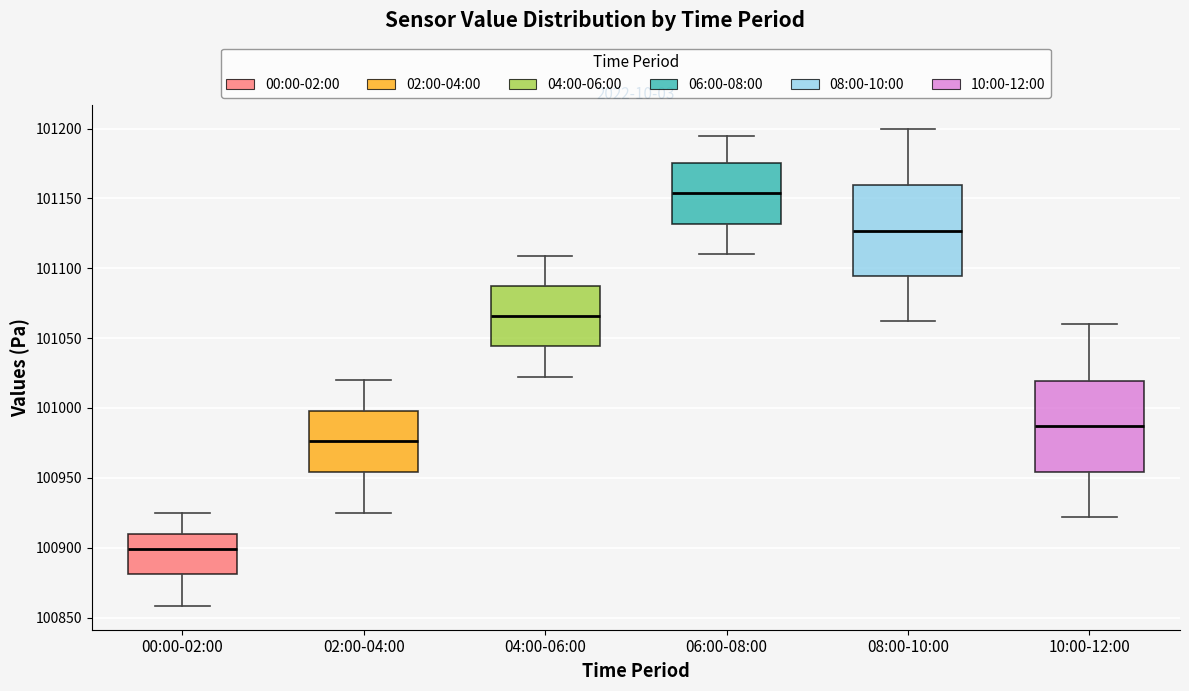

Reading left to right, transcribe this box plot: for each box, give where its median line is, the range the box spans, and where its two whiskers end, as read against the y-axis. The values are not printed on the chart, so give them approximately, as read against the axis.

00:00-02:00: median 100900, box 100880 to 100910, whiskers 100860 to 100925
02:00-04:00: median 100975, box 100955 to 101000, whiskers 100925 to 101020
04:00-06:00: median 101065, box 101045 to 101090, whiskers 101020 to 101110
06:00-08:00: median 101155, box 101130 to 101175, whiskers 101110 to 101195
08:00-10:00: median 101125, box 101095 to 101160, whiskers 101060 to 101200
10:00-12:00: median 100985, box 100955 to 101020, whiskers 100920 to 101060